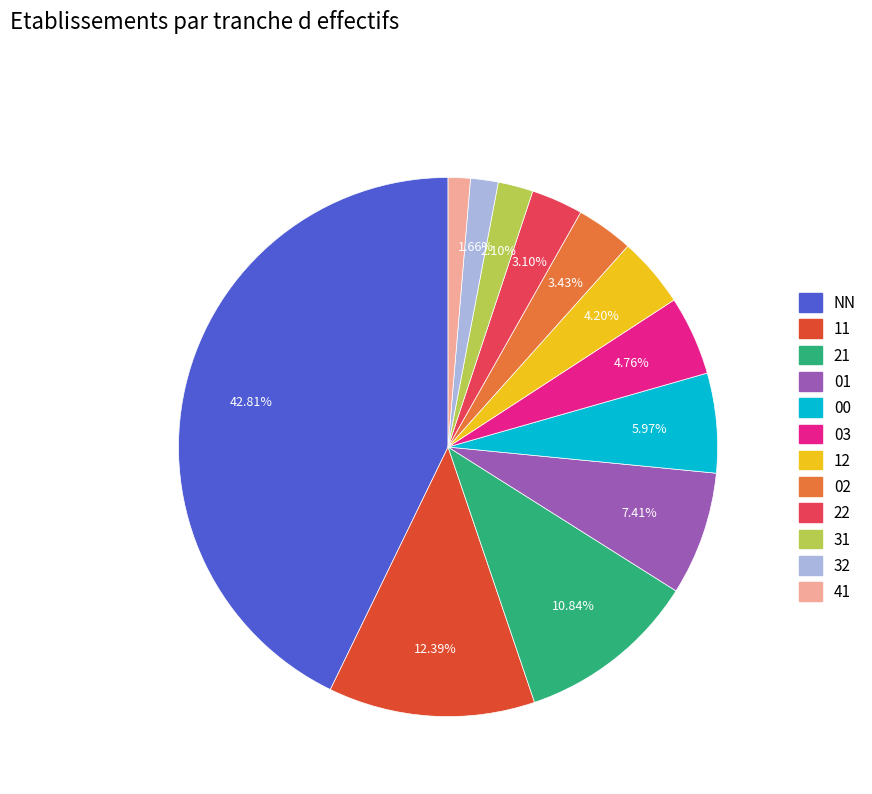

What percentage is the 00 slice, to the nearest percent?

6%